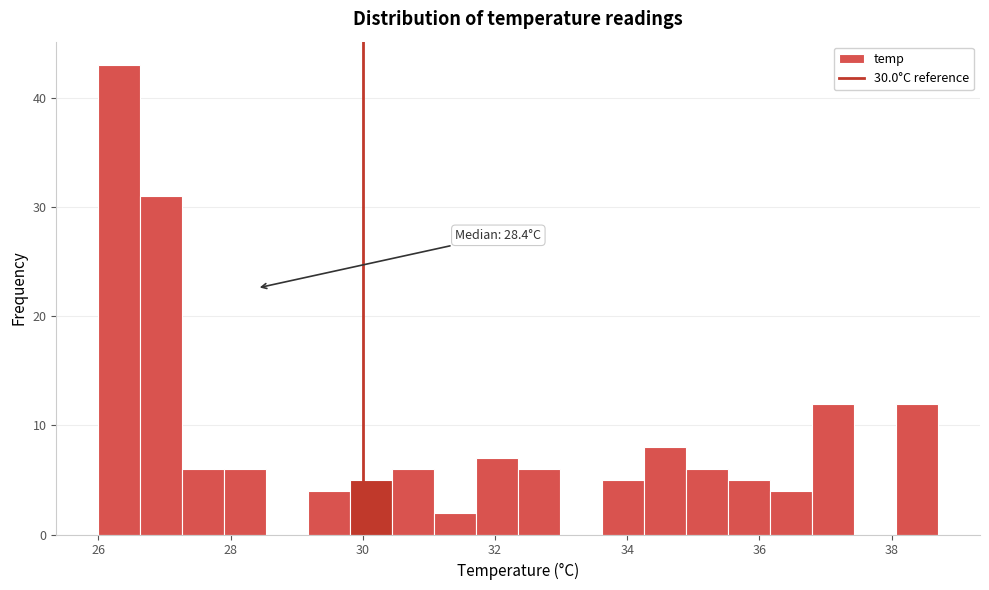

Around what value on the x-axis is the tallest bar? Give the approximate position of its centre, as read against the axis.

26.4